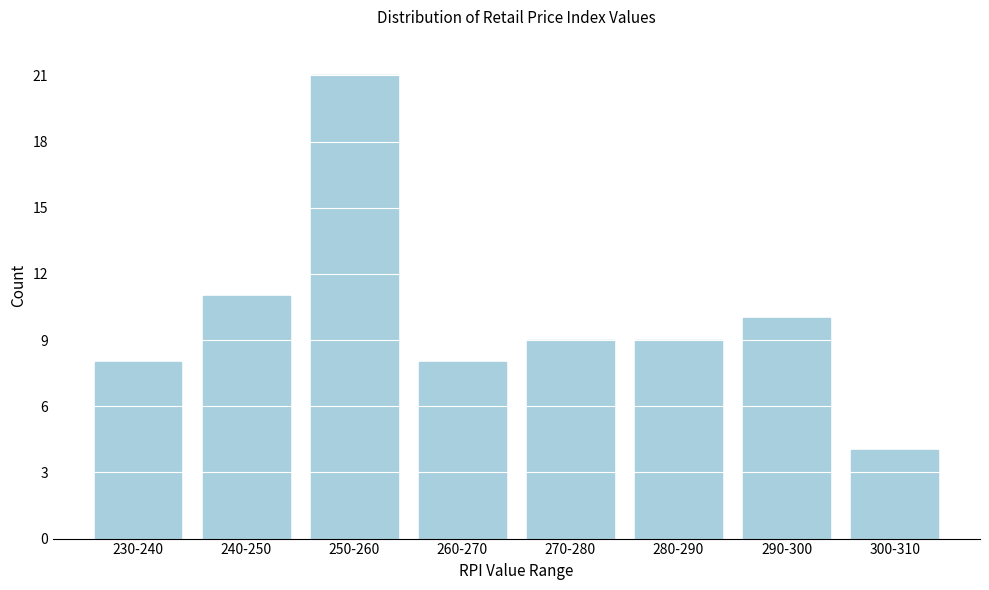

Reading left to right, what are all the values shown in this chart?

8	11	21	8	9	9	10	4